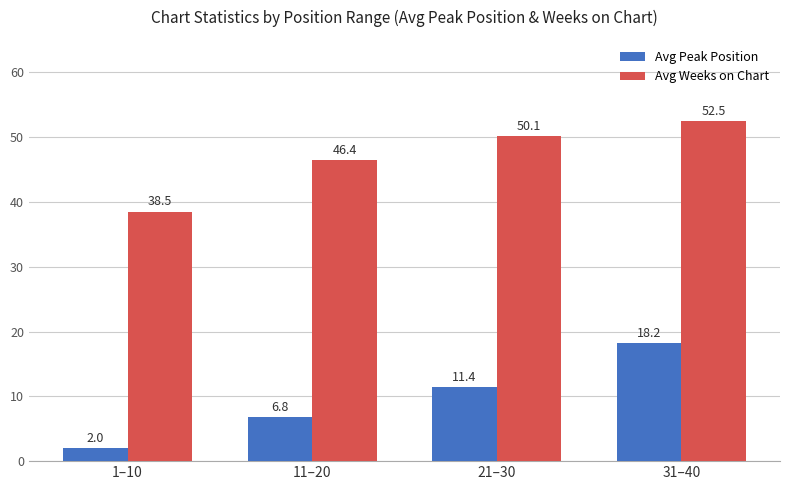

How many bars are there in total?

8